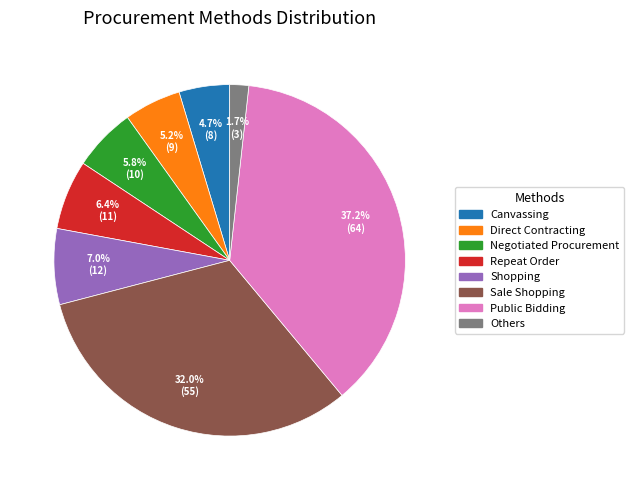

True or false: Repeat Order accounts for 6% of the total.

True